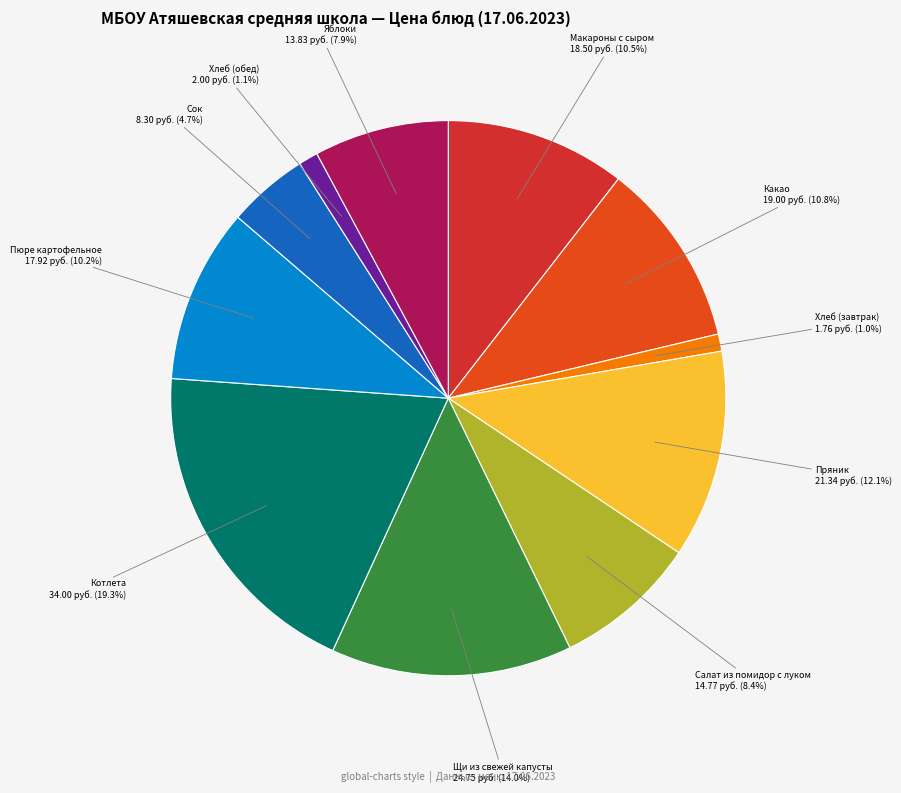

How many slices are in this pie chart?

11